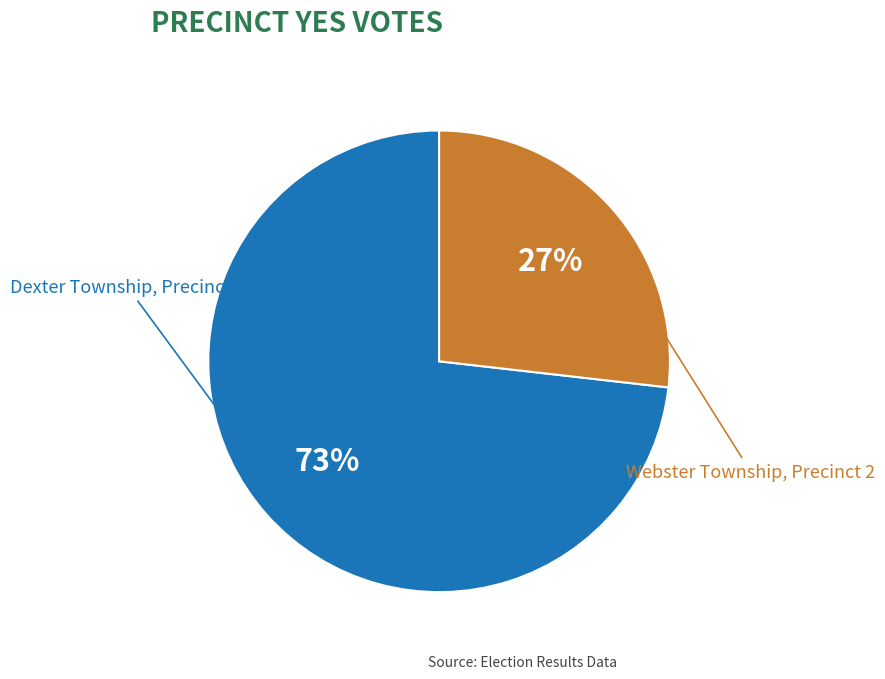

What is the smallest slice in the pie chart?

Webster Township, Precinct 2